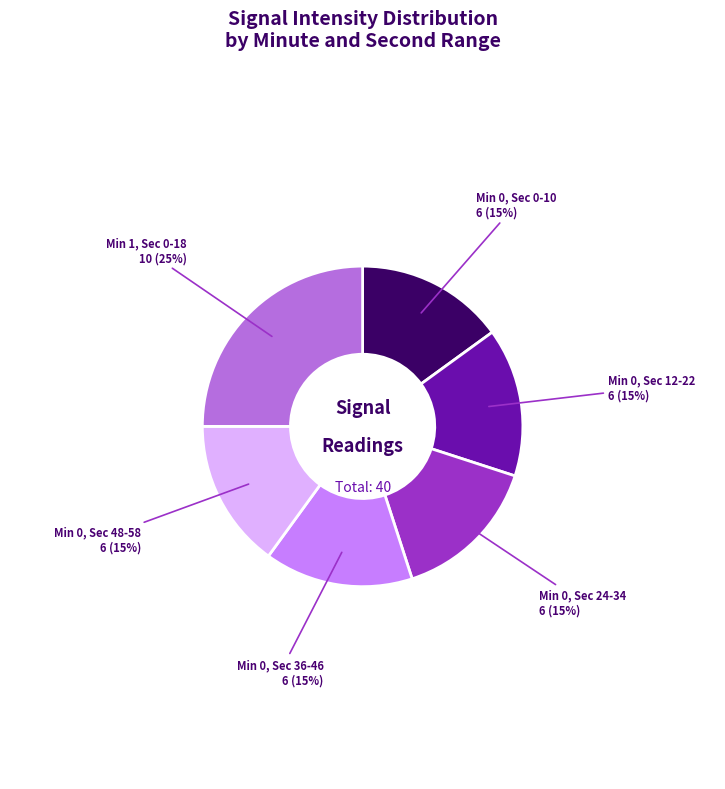

Approximately how many times larger is the value at Min 0, Sec 0-10 compared to Min 1, Sec 0-18?

0.6